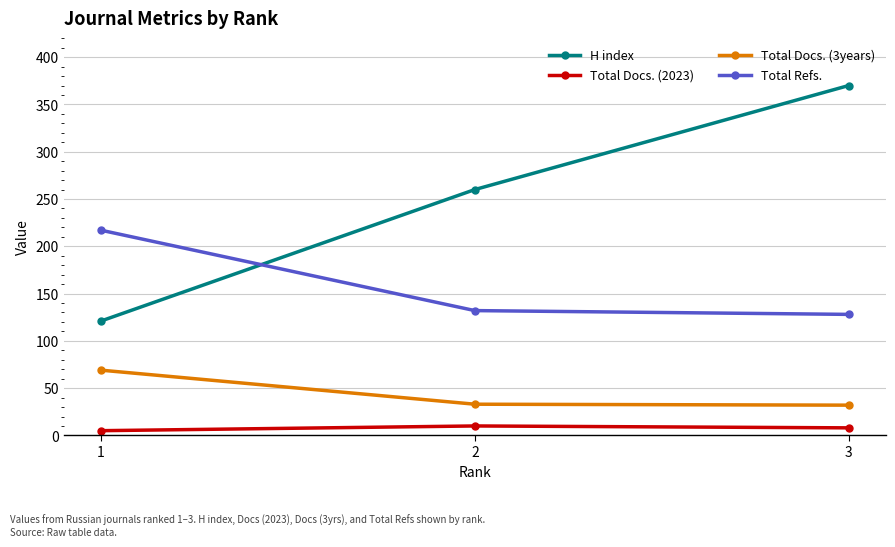

Rank the series by their maximum value, from highest to lowest.

H index, Total Refs., Total Docs. (3years), Total Docs. (2023)